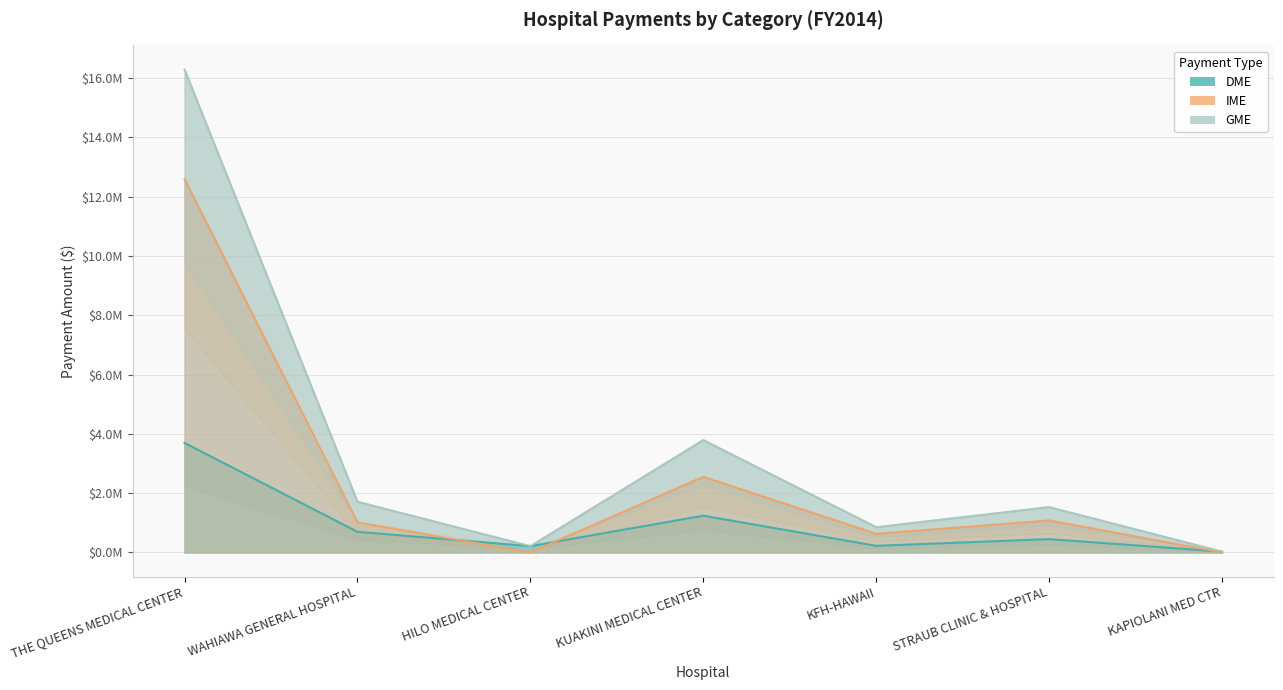

Does the chart have visible grid lines?

Yes